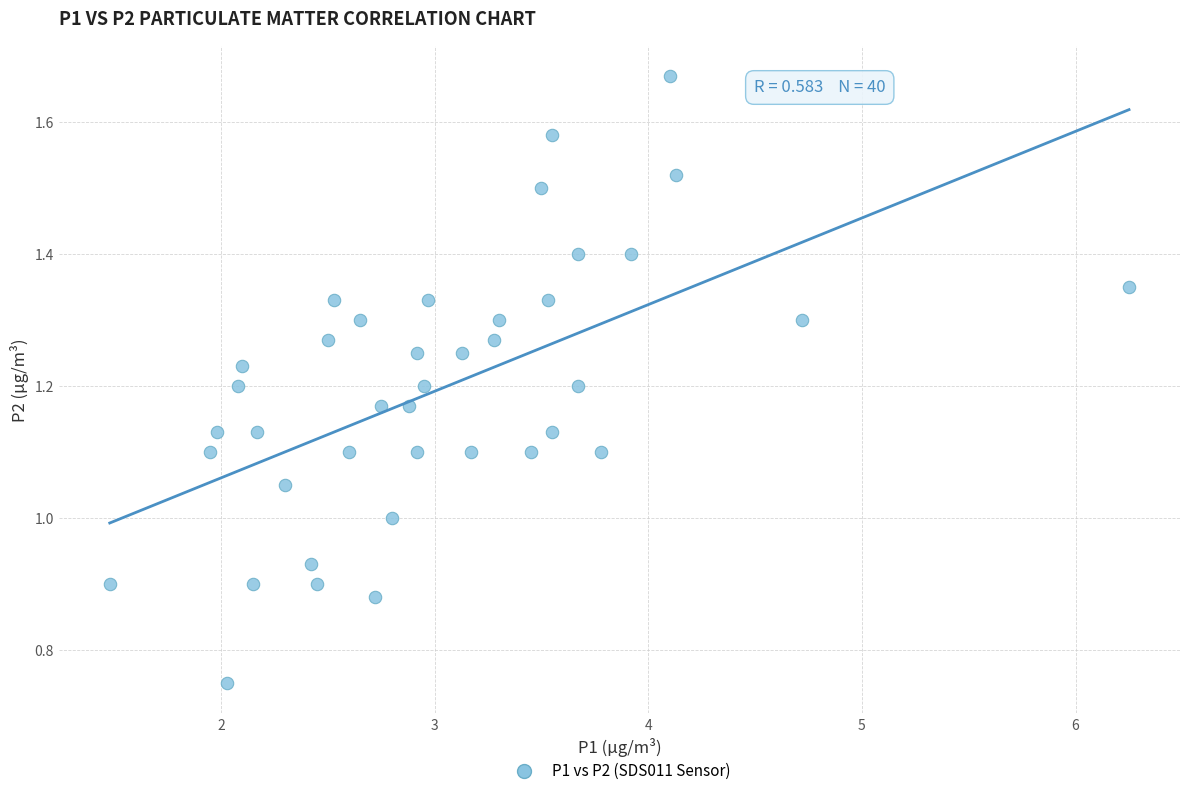

What is the range of X values (max minus min)?

4.8